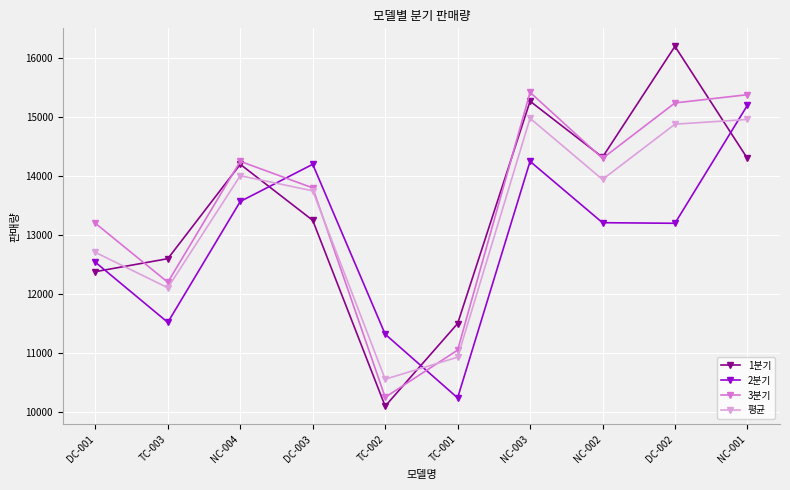

What is the approximate value of 1분기 at DC-002?

16200.0